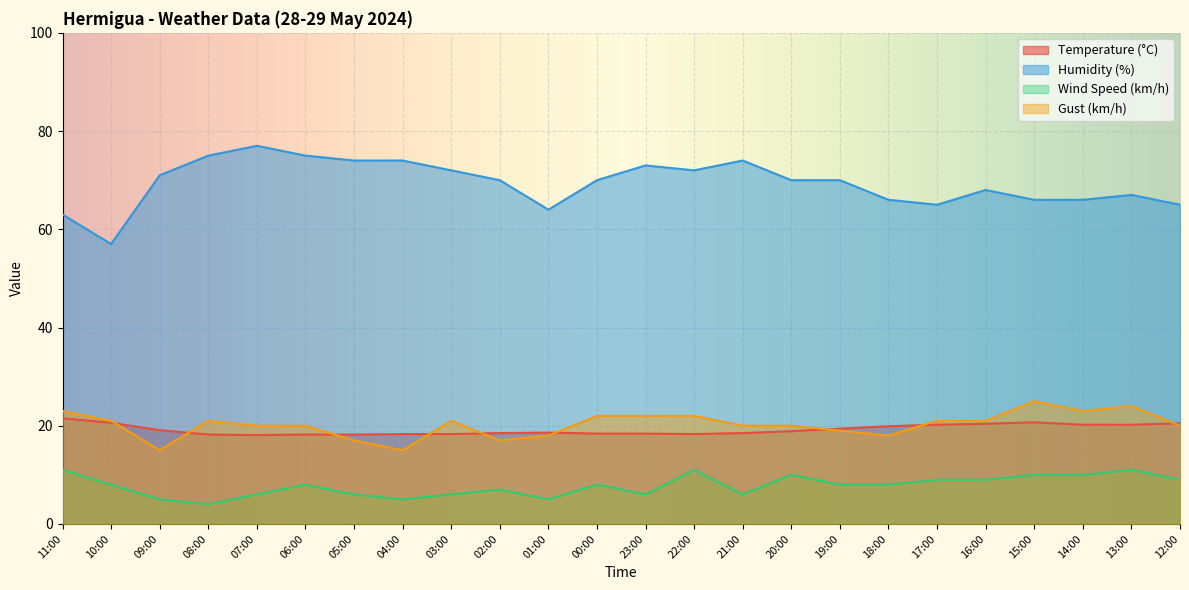

What is the sum of the Gust (km/h) values at 09:00 and 03:00?

36.0